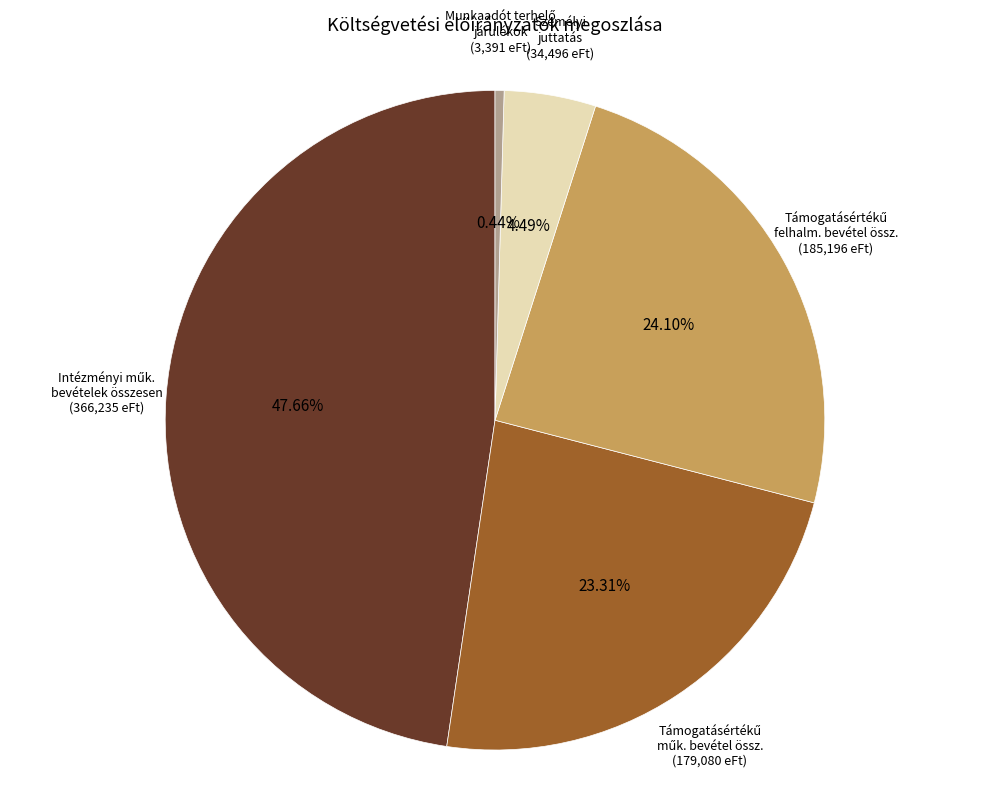

To the nearest percent, what is the difference between the largest and smallest slice percentages?

47%